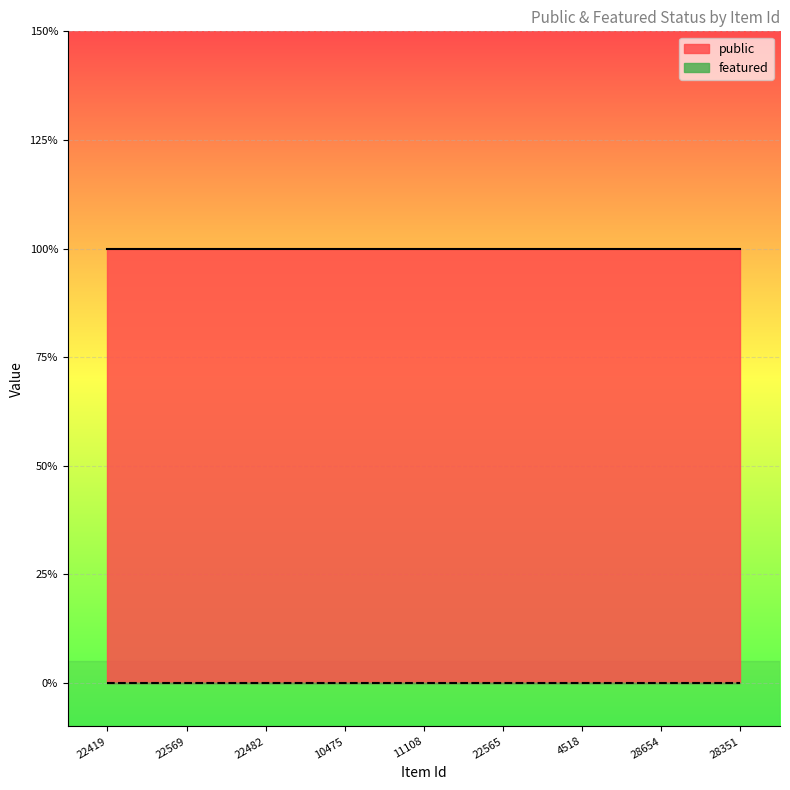

List the labels in order of public value, smallest first.

22419, 22569, 22482, 10475, 11108, 22565, 4518, 28654, 28351